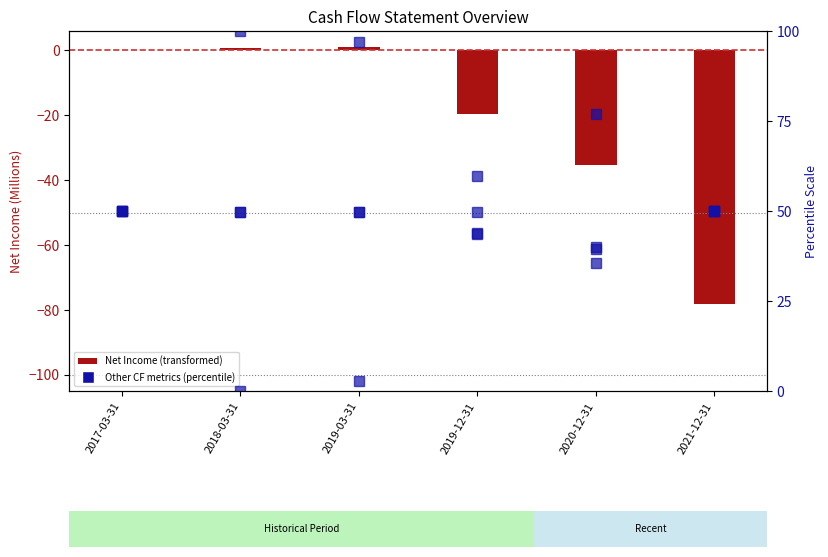

What is the spread (max minus min) of values at 2020-12-31?

112.2